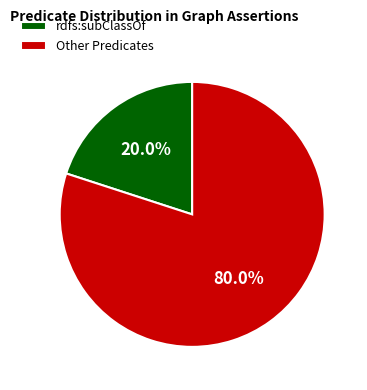

Which has a higher value, rdfs:subClassOf or Other Predicates?

Other Predicates